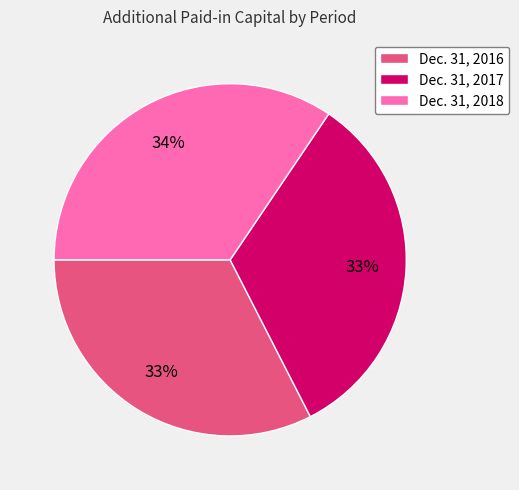

The Dec. 31, 2017 slice represents 18% of the pie. True or false?

False